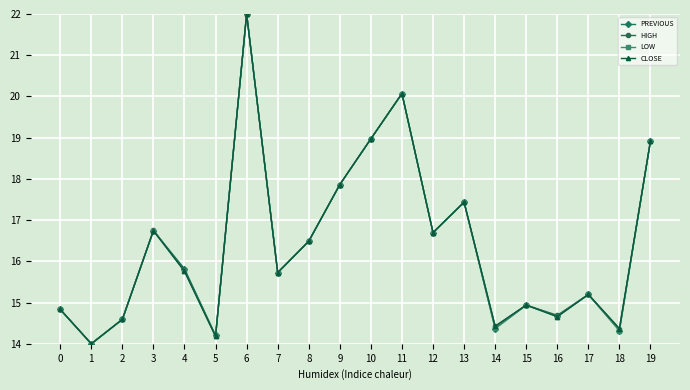

Reading left to right, transcribe all the data shown in this chart.

PREVIOUS: 14.8	14.0	14.6	16.7	15.8	14.2	22.0	15.7	16.5	17.9	19.0	20.1	16.7	17.4	14.4	14.9	14.7	15.2	14.3	18.9
HIGH: 14.8	14.0	14.6	16.8	15.8	14.2	22.0	15.7	16.5	17.9	19.0	20.1	16.7	17.4	14.4	14.9	14.7	15.2	14.4	18.9
LOW: 14.8	14.0	14.6	16.7	15.8	14.2	22.0	15.7	16.5	17.9	19.0	20.1	16.7	17.4	14.4	14.9	14.7	15.2	14.3	18.9
CLOSE: 14.8	14.0	14.6	16.7	15.8	14.2	22.0	15.7	16.5	17.9	19.0	20.1	16.7	17.4	14.4	14.9	14.7	15.2	14.4	18.9